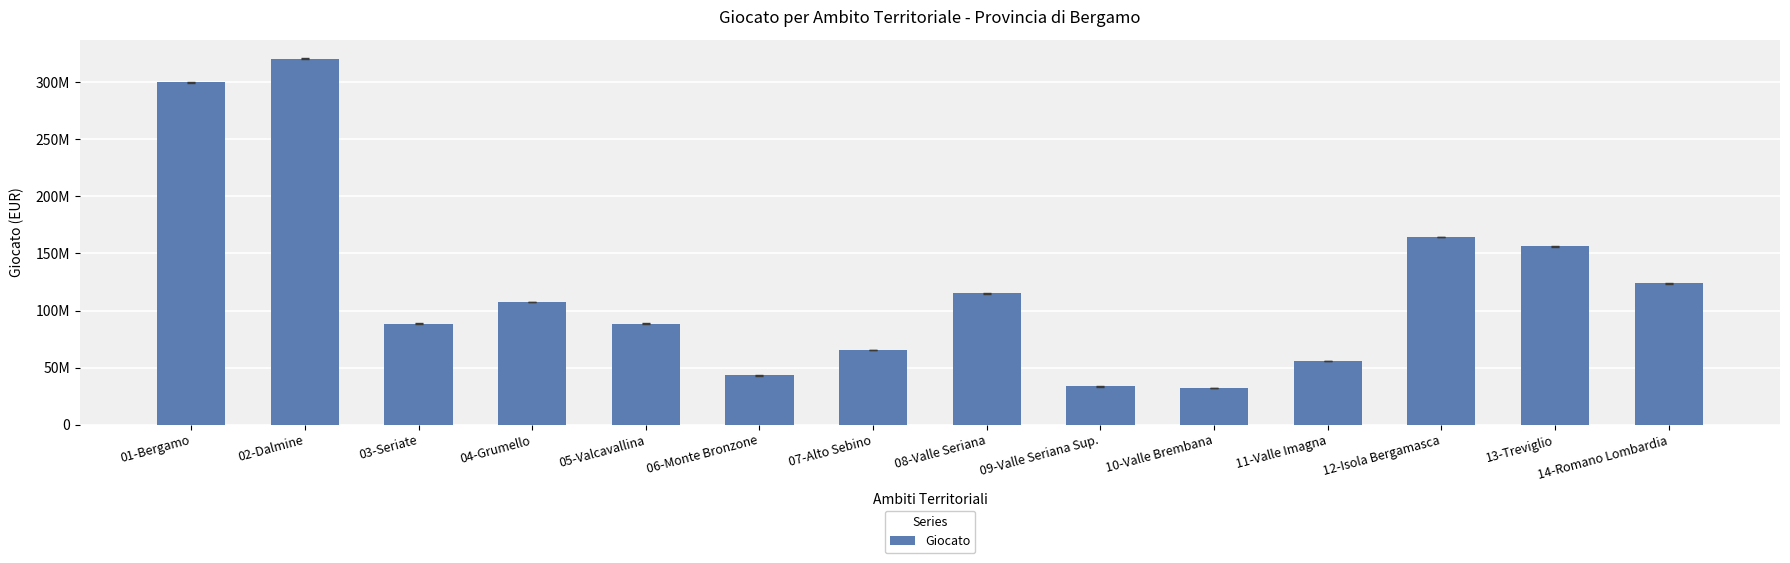

Rank the categories by value from highest to lowest.

02-Dalmine, 01-Bergamo, 12-Isola Bergamasca, 13-Treviglio, 14-Romano Lombardia, 08-Valle Seriana, 04-Grumello, 03-Seriate, 05-Valcavallina, 07-Alto Sebino, 11-Valle Imagna, 06-Monte Bronzone, 09-Valle Seriana Sup., 10-Valle Brembana